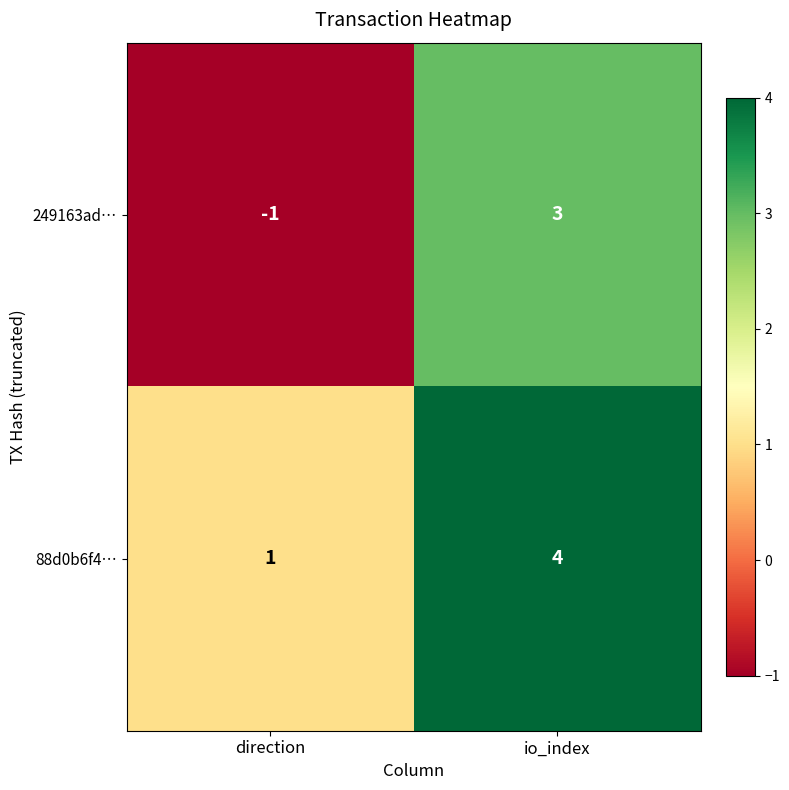

List the labels in order of 249163ad… value, largest first.

io_index, direction